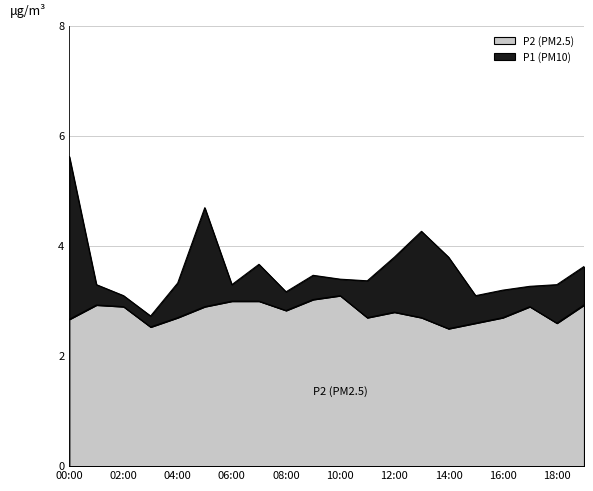

True or false: P1 (PM10) has a value of 3.3 at 18:00.

True